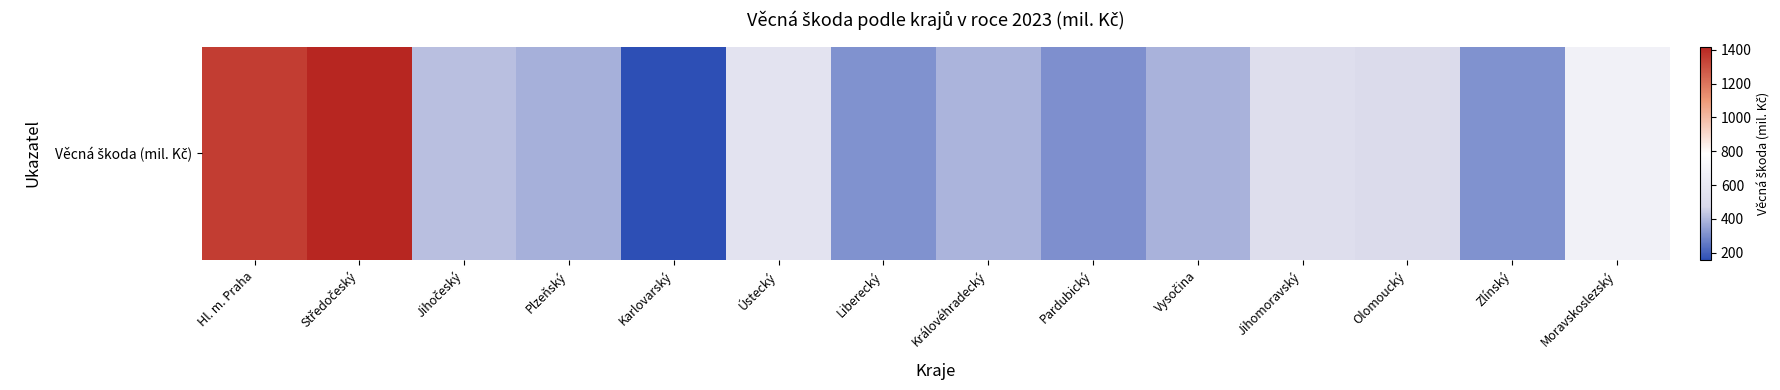

The value at Pardubický is 309.5. True or false?

True